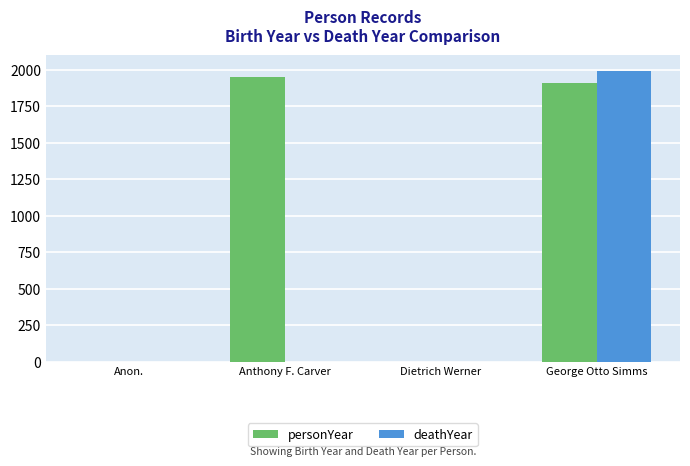

The personYear series shows 0 at Dietrich Werner. True or false?

True